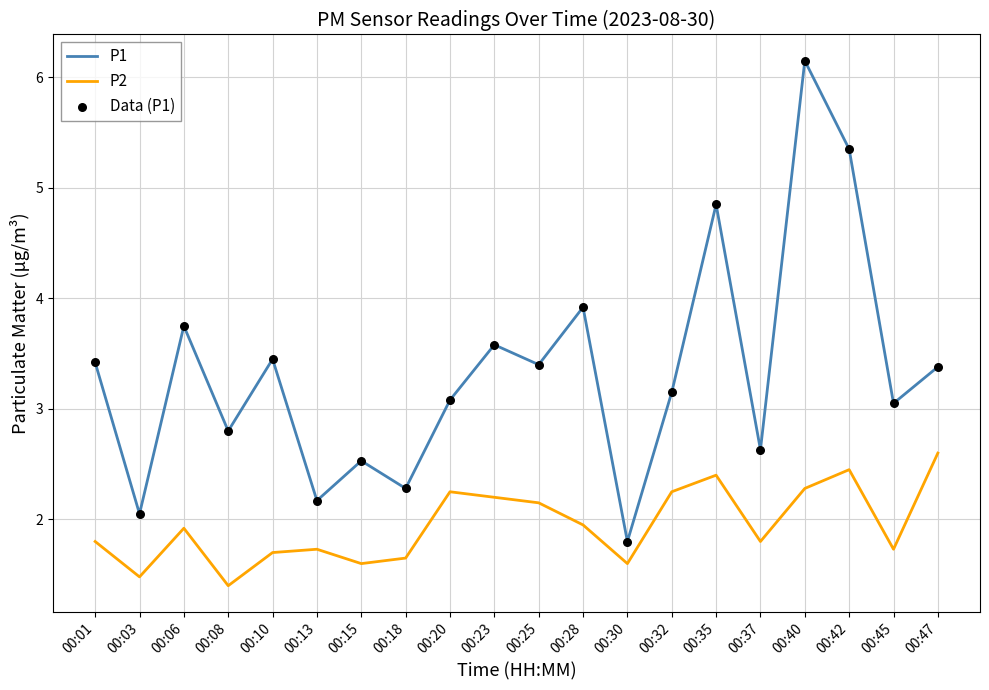

Which series has the largest range (max minus min)?

P1